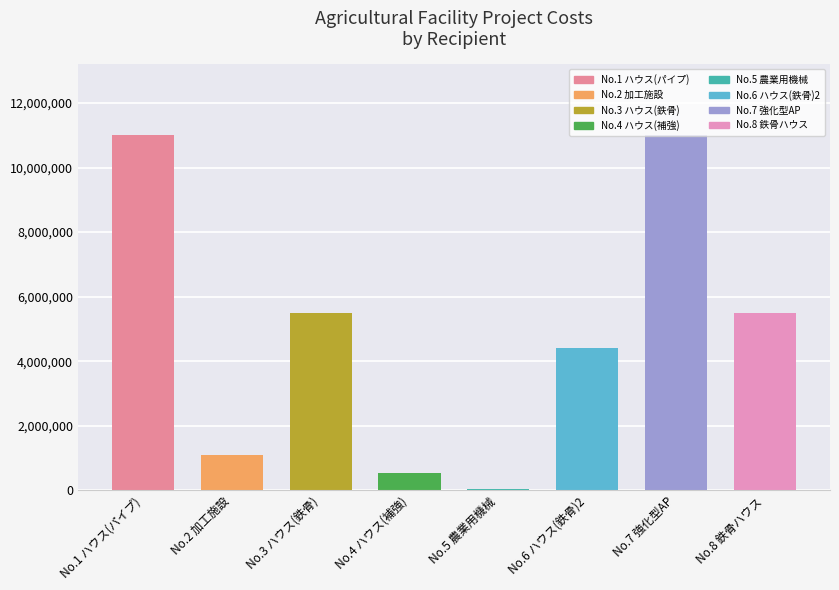

At which category is the sum across all series the highest?

1